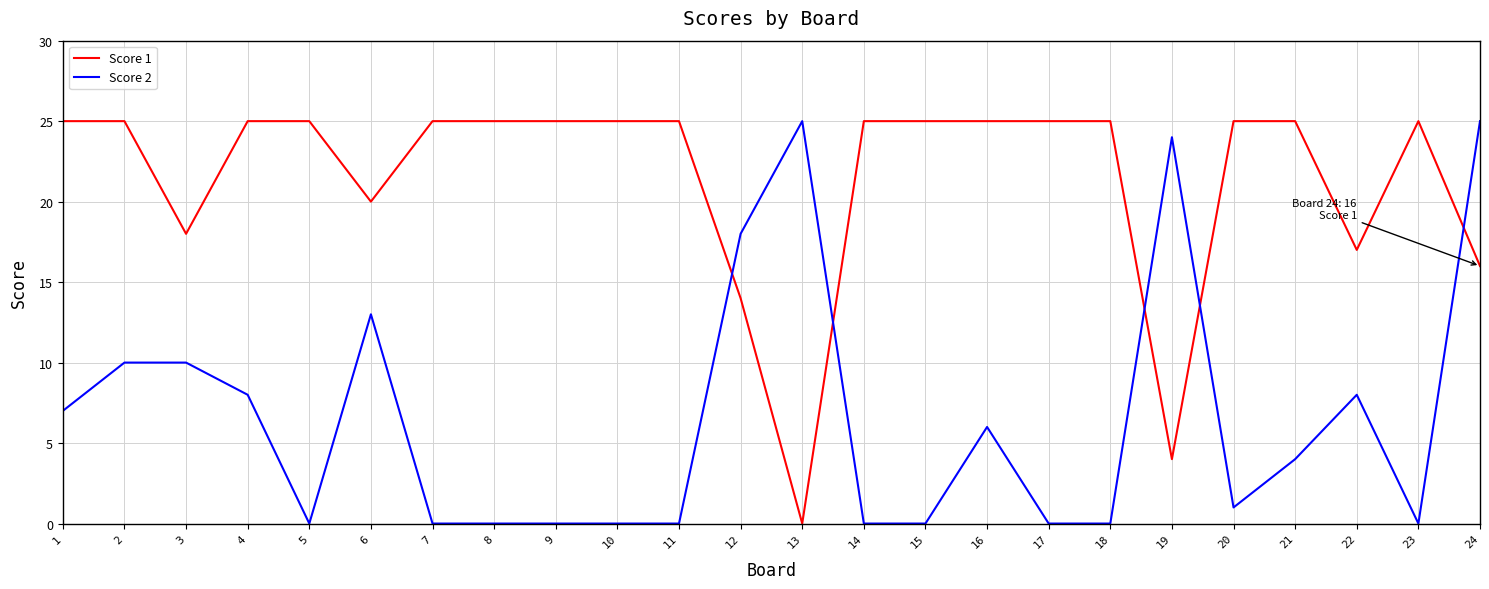

Reading left to right, list all the values displayed in this chart.

Score 1: 1=25	2=25	3=18	4=25	5=25	6=20	7=25	8=25	9=25	10=25	11=25	12=14	13=0	14=25	15=25	16=25	17=25	18=25	19=4	20=25	21=25	22=17	23=25	24=16
Score 2: 1=7	2=10	3=10	4=8	5=0	6=13	7=0	8=0	9=0	10=0	11=0	12=18	13=25	14=0	15=0	16=6	17=0	18=0	19=24	20=1	21=4	22=8	23=0	24=25